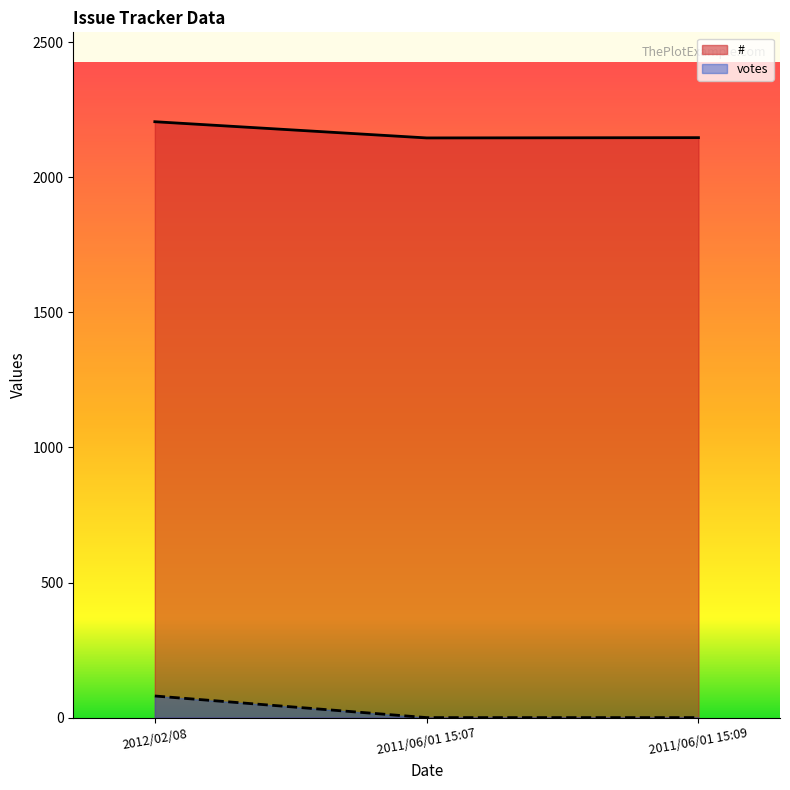

What position from the right is 2011/06/01 15:09?

1